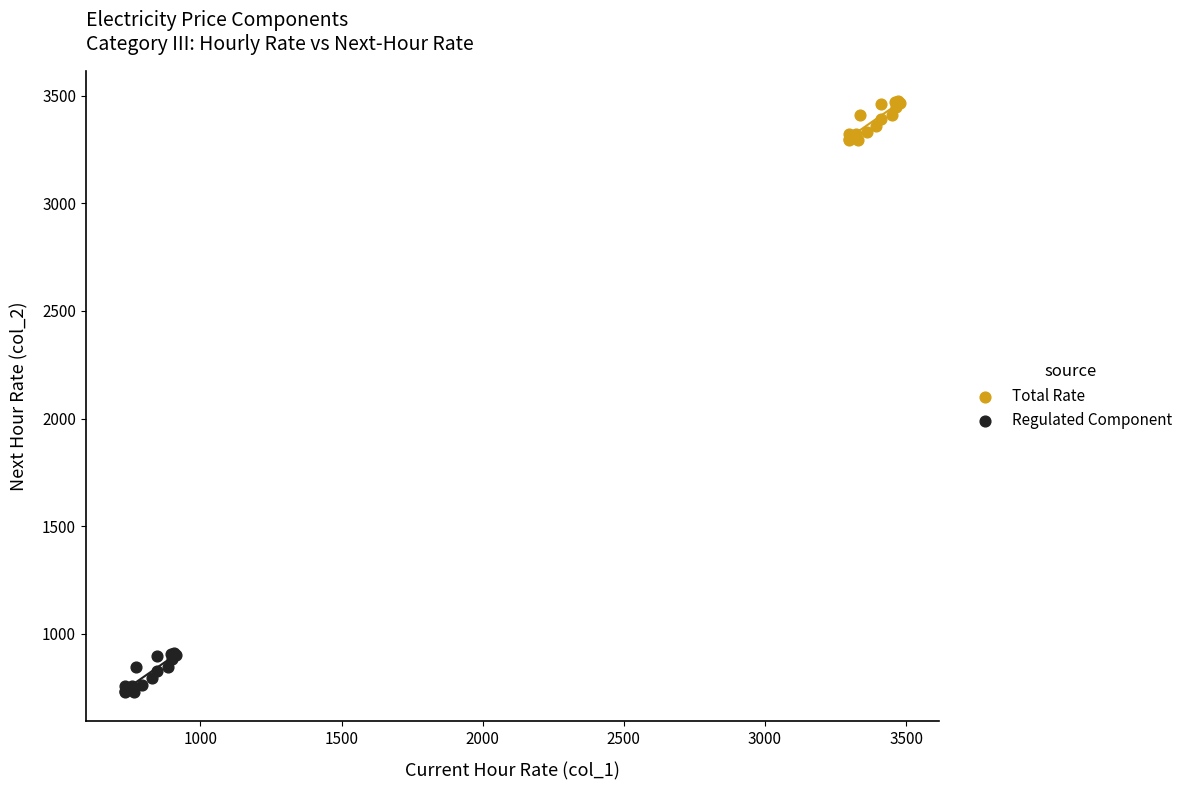

Which series reaches the minimum Y coordinate?

Regulated Component